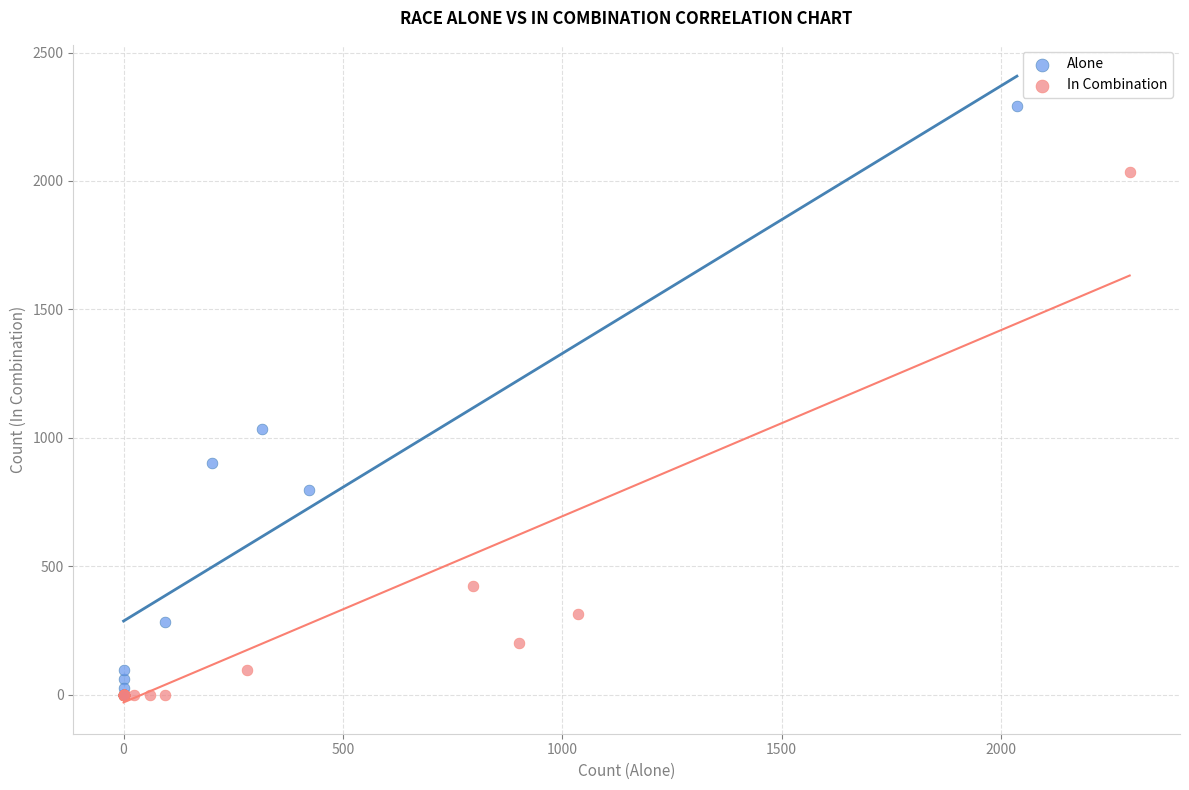

What are all the series names shown in the legend?

Alone, In Combination